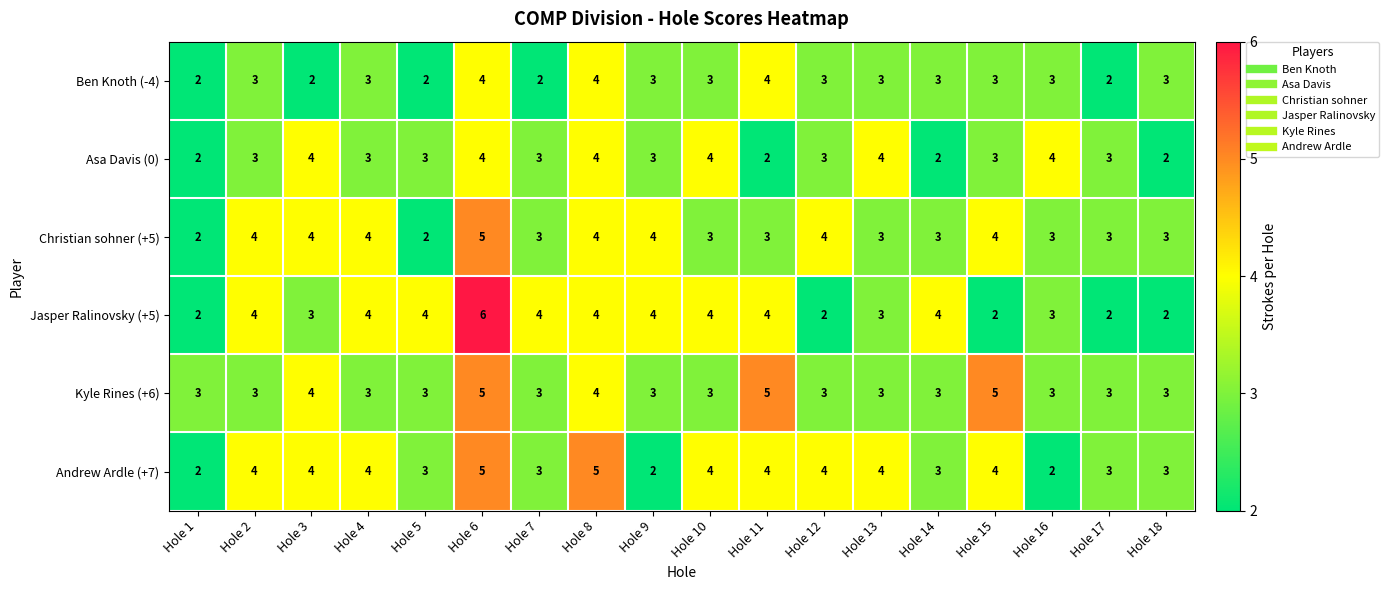

Which series has the largest range (max minus min)?

Jasper Ralinovsky (+5)